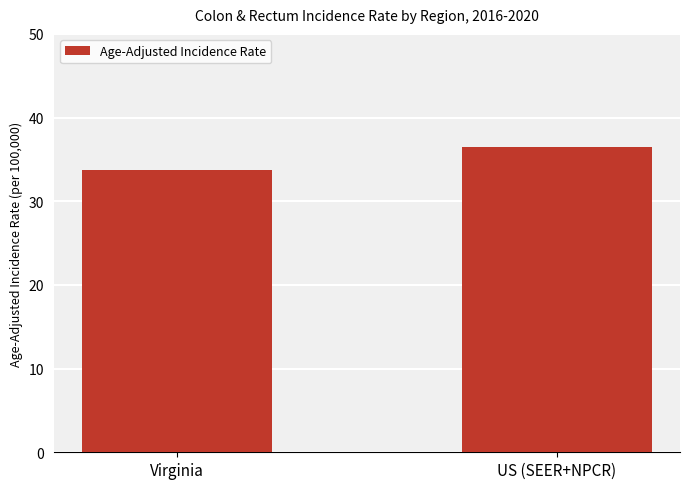

At which category does the chart reach its peak across all series?

US (SEER+NPCR)